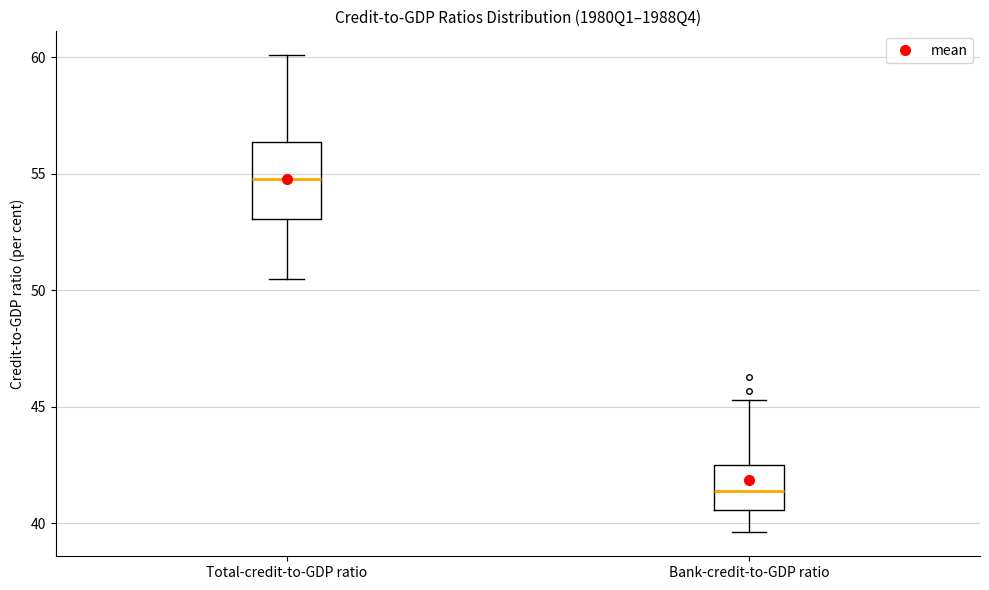

Reading left to right, read every box against the y-axis: the position of its median line, the range the box covers, and the ends of its whiskers. The values are not printed on the chart, so give them approximately, as read against the axis.

Total-credit-to-GDP ratio: median 55.0, box 53.0 to 56.5, whiskers 50.5 to 60.0
Bank-credit-to-GDP ratio: median 41.5, box 40.5 to 42.5, whiskers 39.5 to 45.5